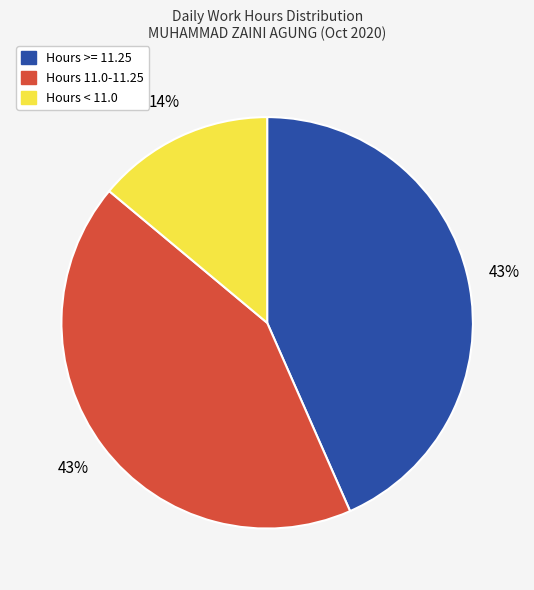

To the nearest percent, what is the average slice percentage?

33%